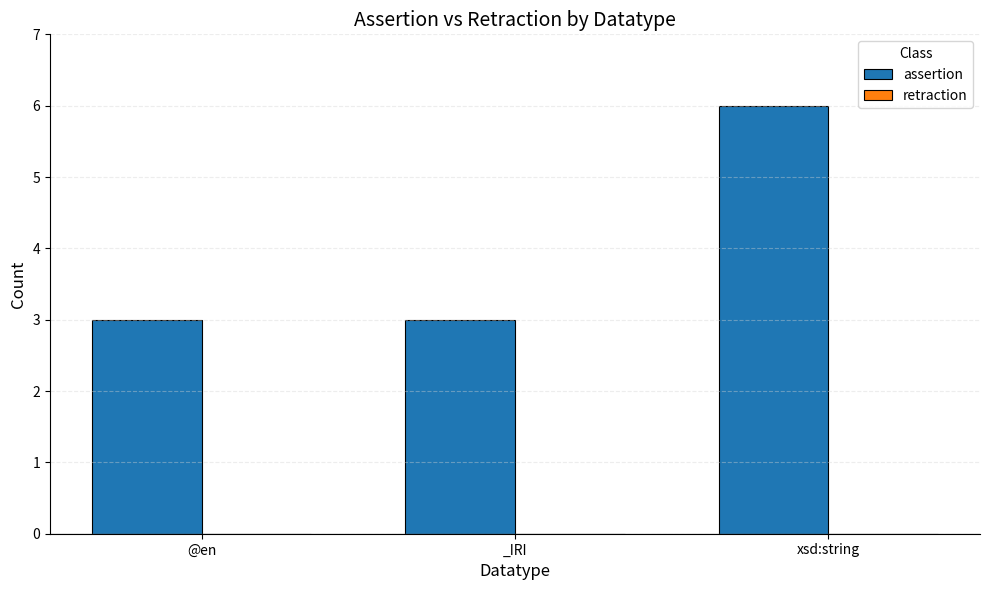

What is the change in value from _IRI to xsd:string?

+3